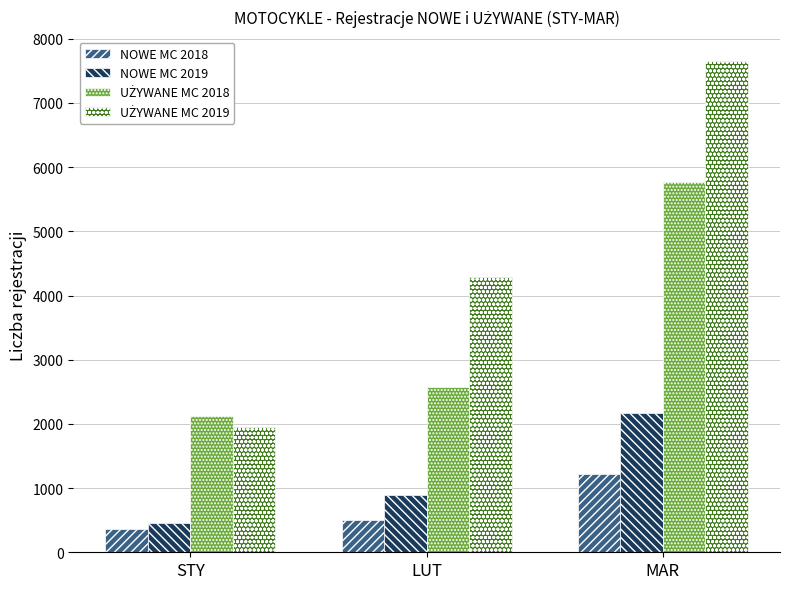

What is the difference between the highest and lowest values at STY?

1765